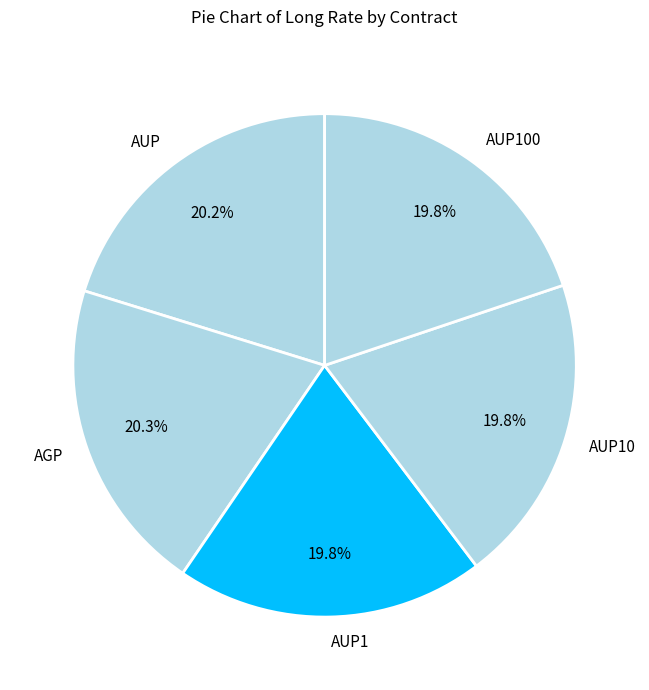

Is the sum of AUP1 and AUP100 greater than half?

No